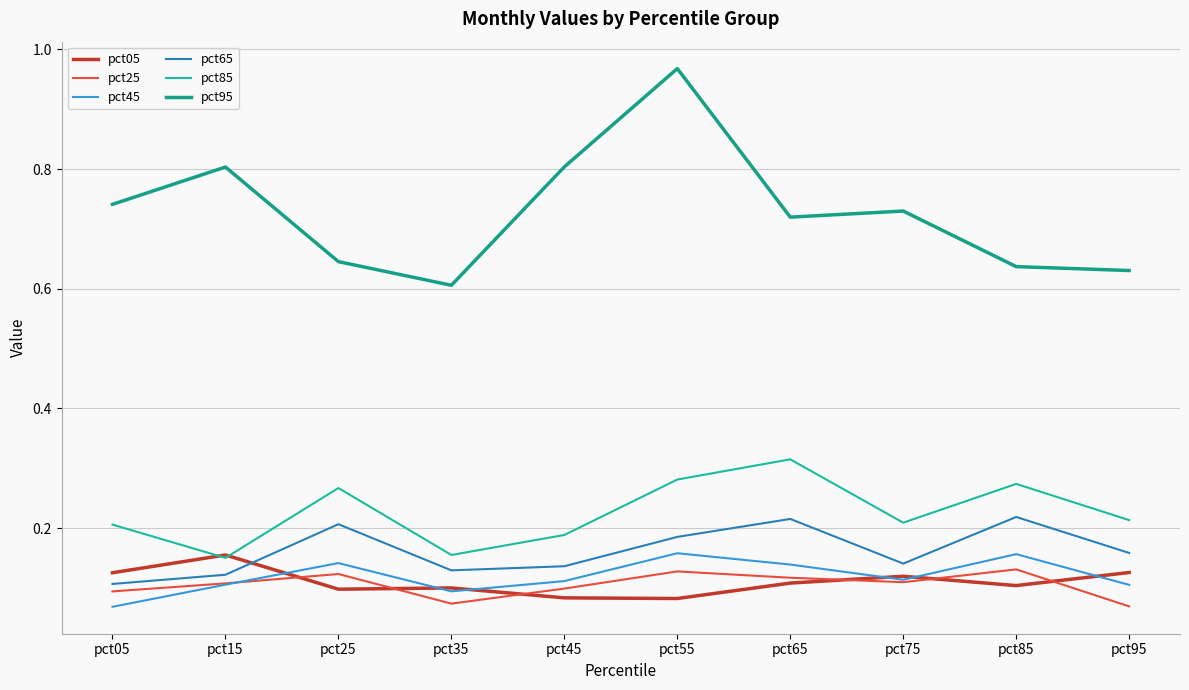

How many pct65 values are between 0 and 1?

10